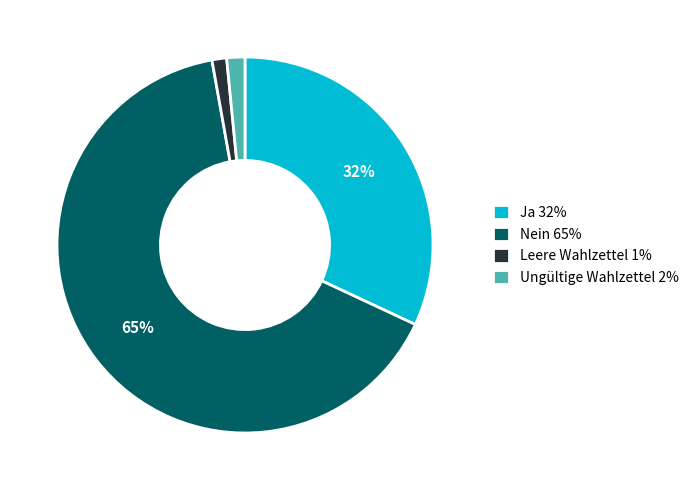

Is the sum of Ja and Ungültige Wahlzettel greater than half?

No